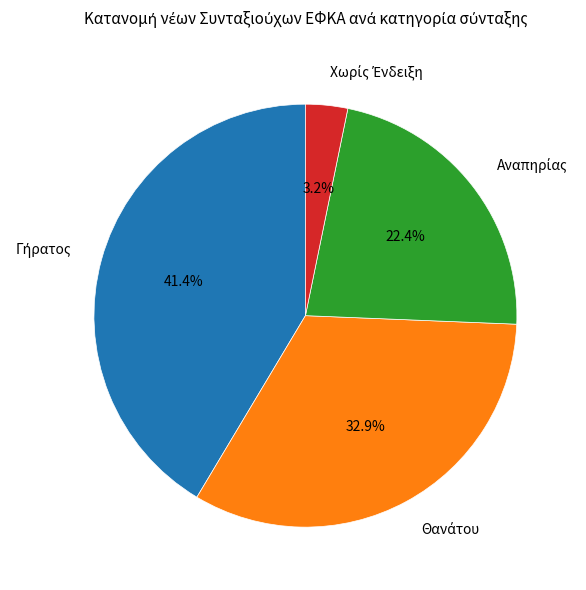

Is there any slice that represents more than half of the pie?

No